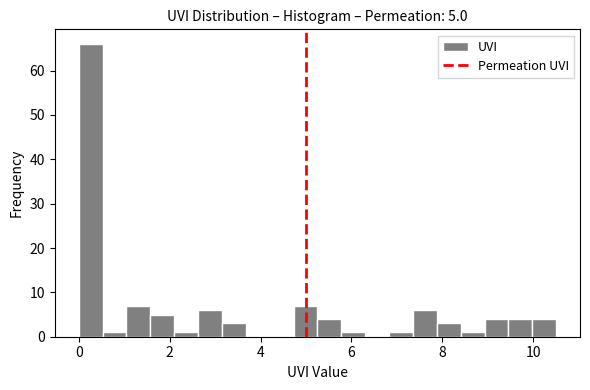

Around what value on the x-axis is the tallest bar? Give the approximate position of its centre, as read against the axis.

0.2